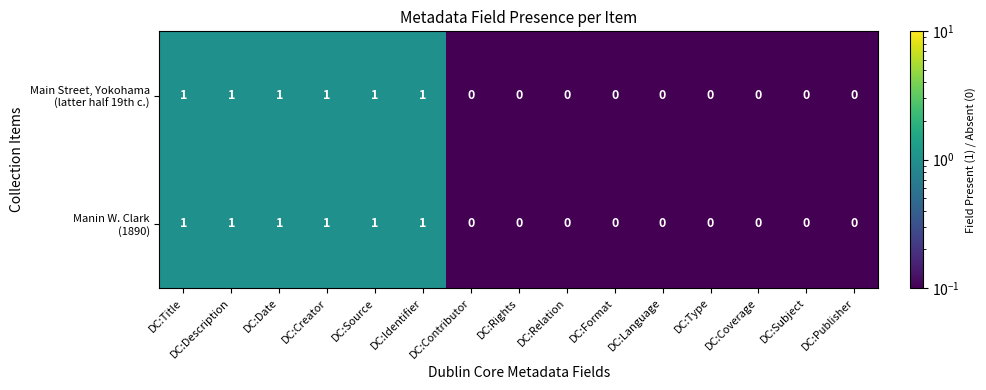

At DC:Identifier, list the series in order from largest to smallest.

Main Street, Yokohama (latter half 19th c.), Manin W. Clark (1890)